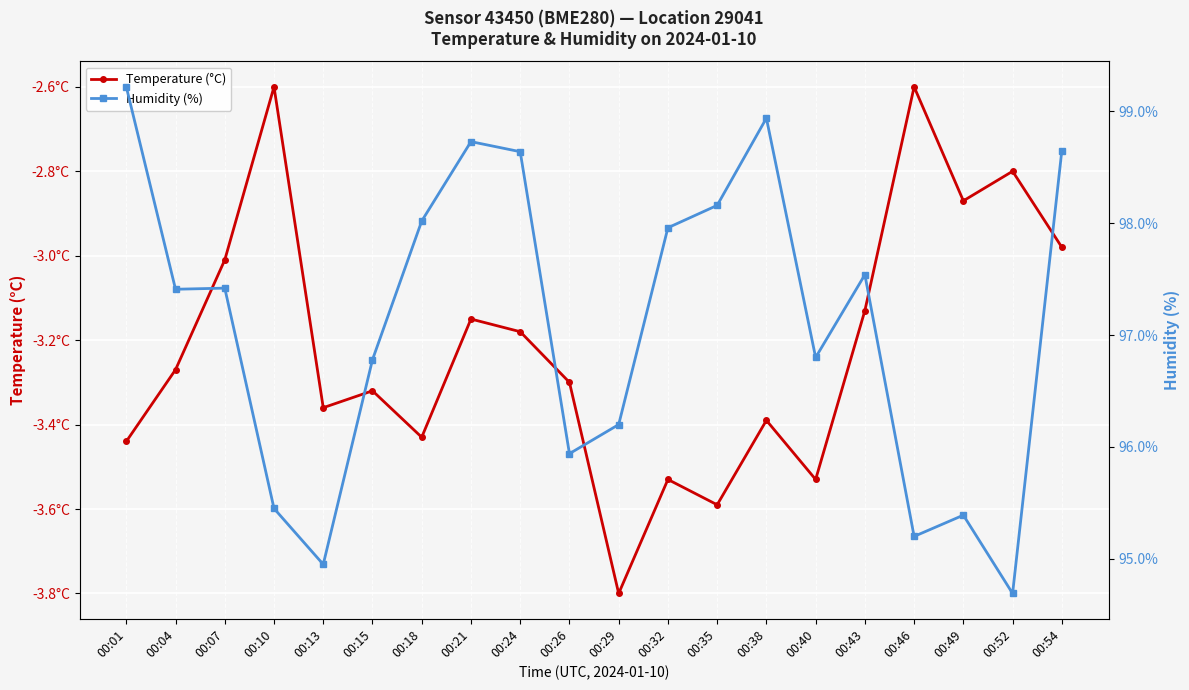

Which label corresponds to the smallest value in the chart?

00:29